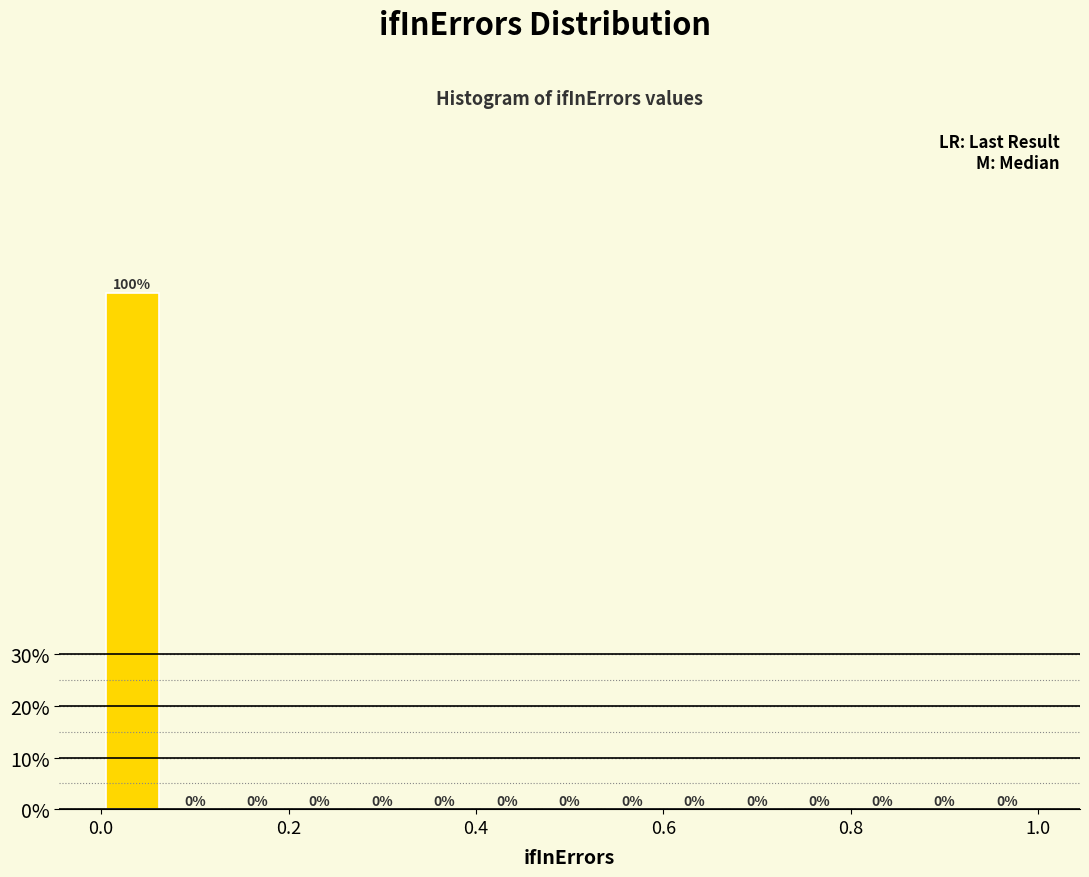

Around what value on the x-axis is the tallest bar? Give the approximate position of its centre, as read against the axis.

0.04